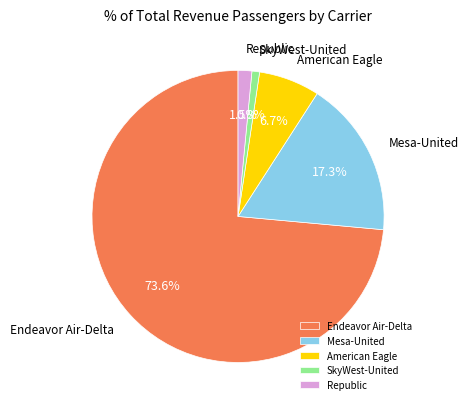

How many slices are in this pie chart?

5